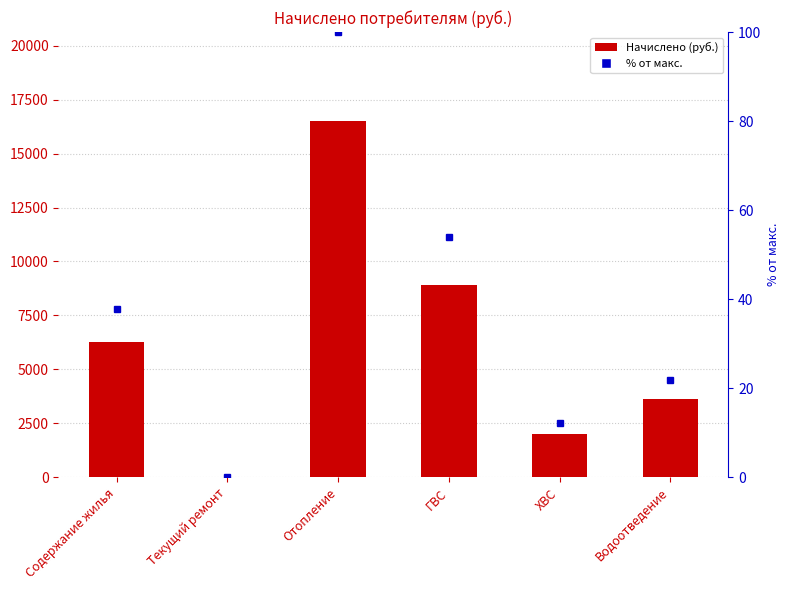

At which label is Начислено (руб.) closest to 8252?

ГВС